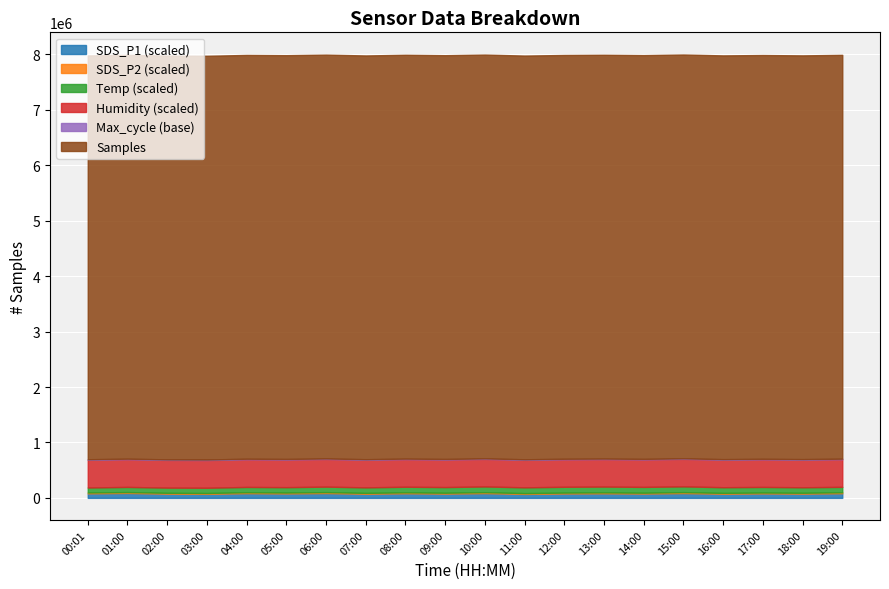

At which label is Temp closest to 19?

03:00